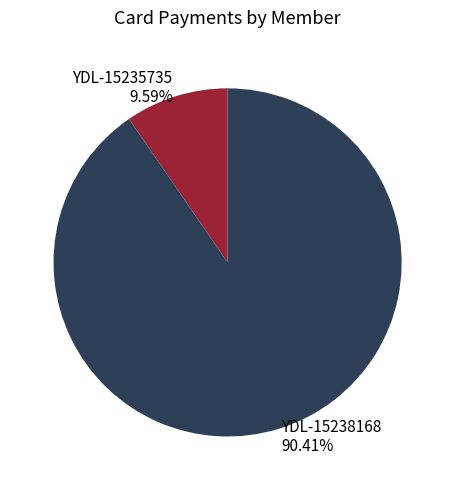

To the nearest percent, what is the average slice percentage?

50%